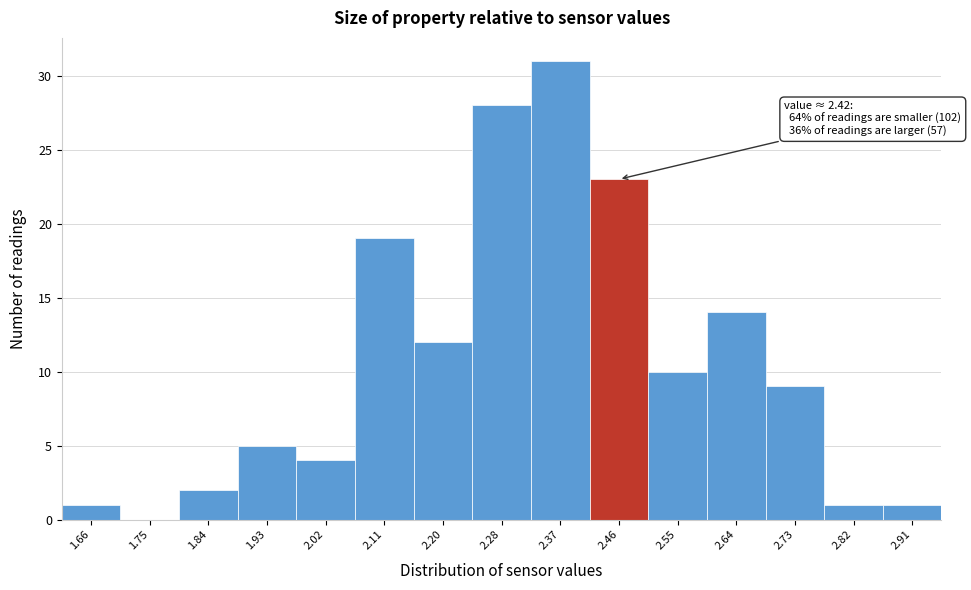

Which range on the x-axis has the tallest bar?

2.33 to 2.42